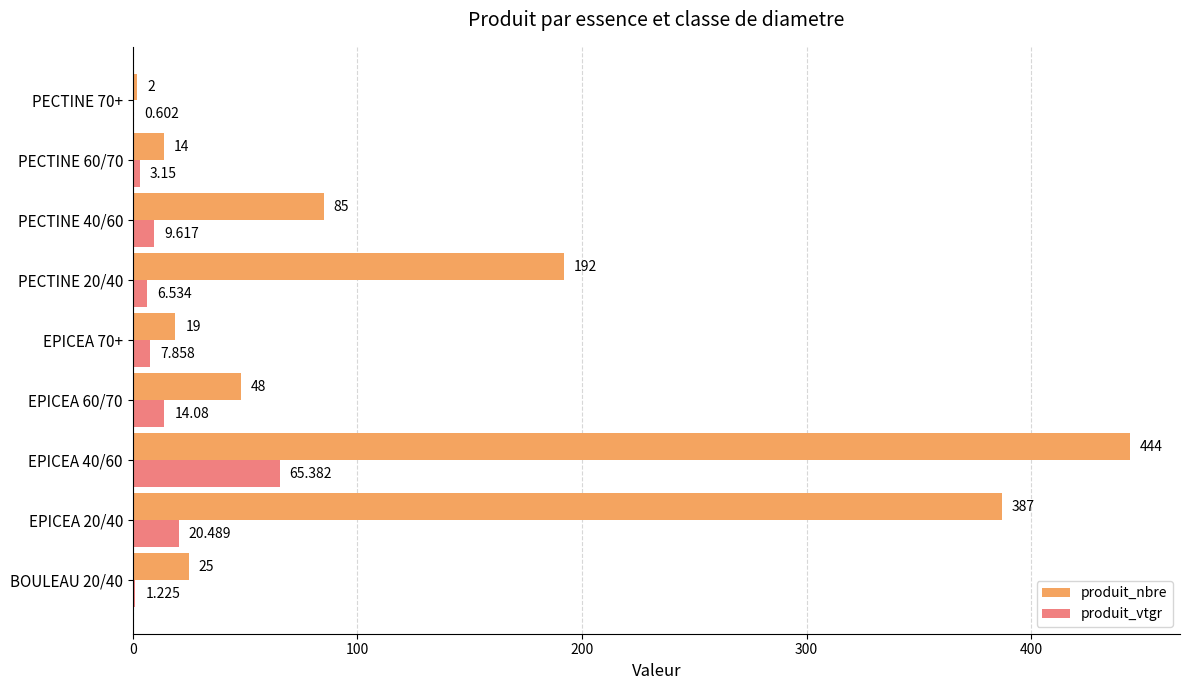

What is the maximum value for produit_vtgr?

65.4